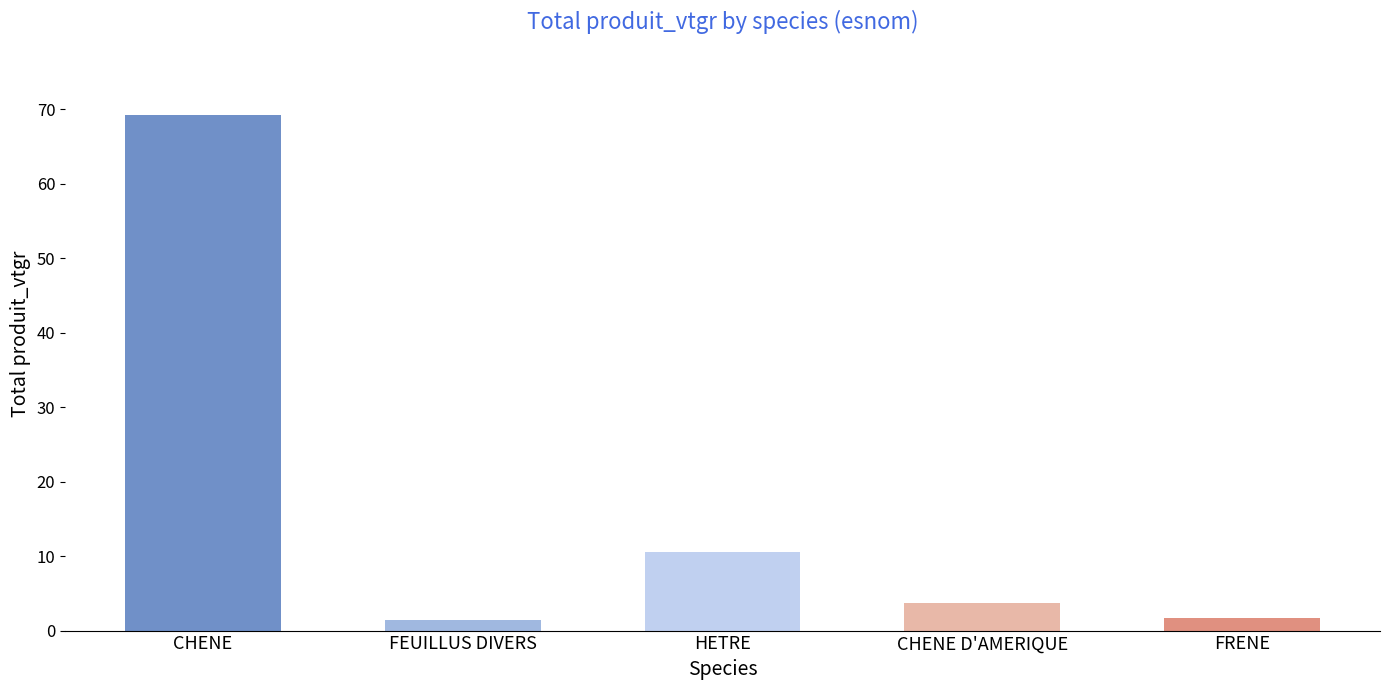

What position from the left is FRENE?

5